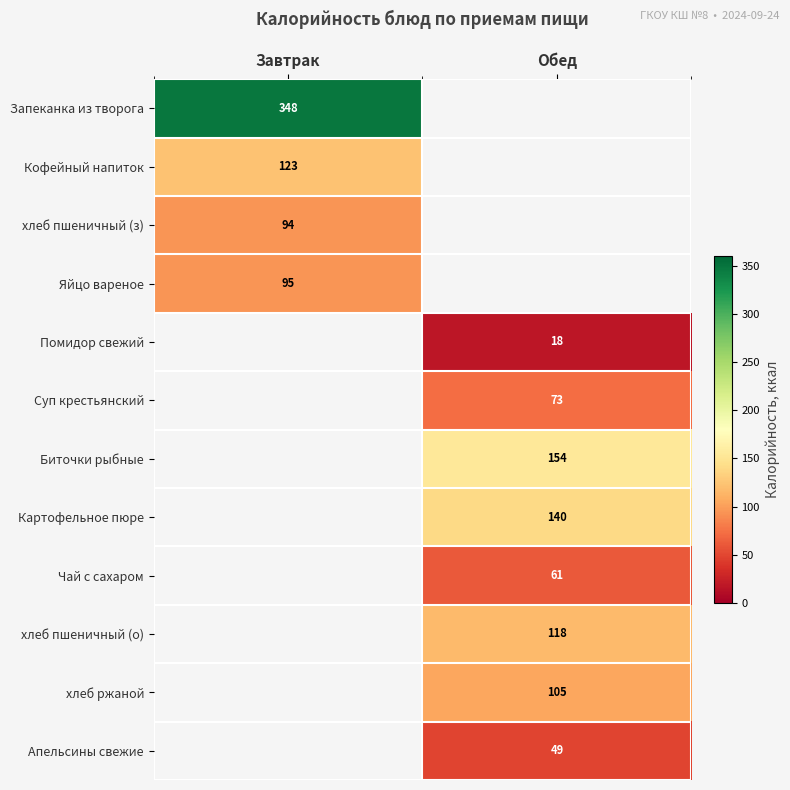

Is it true that хлеб пшеничный (з) equals 94 at Завтрак?

True